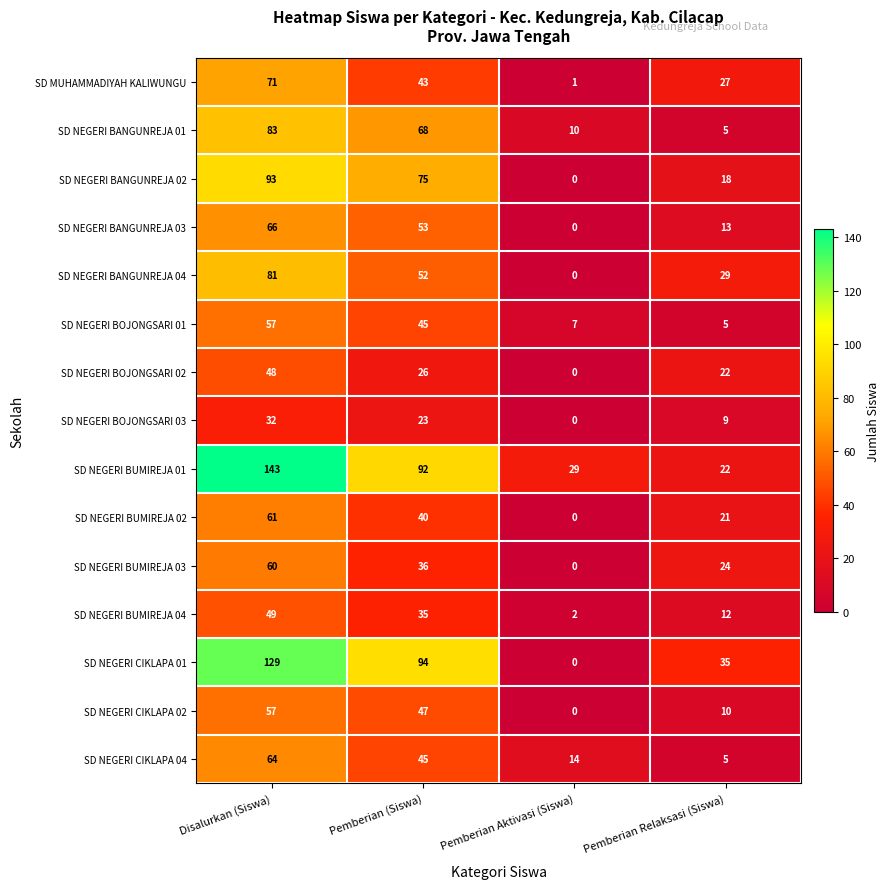

The value of SD NEGERI CIKLAPA 01 at Pemberian Relaksasi (Siswa) is 35. True or false?

True